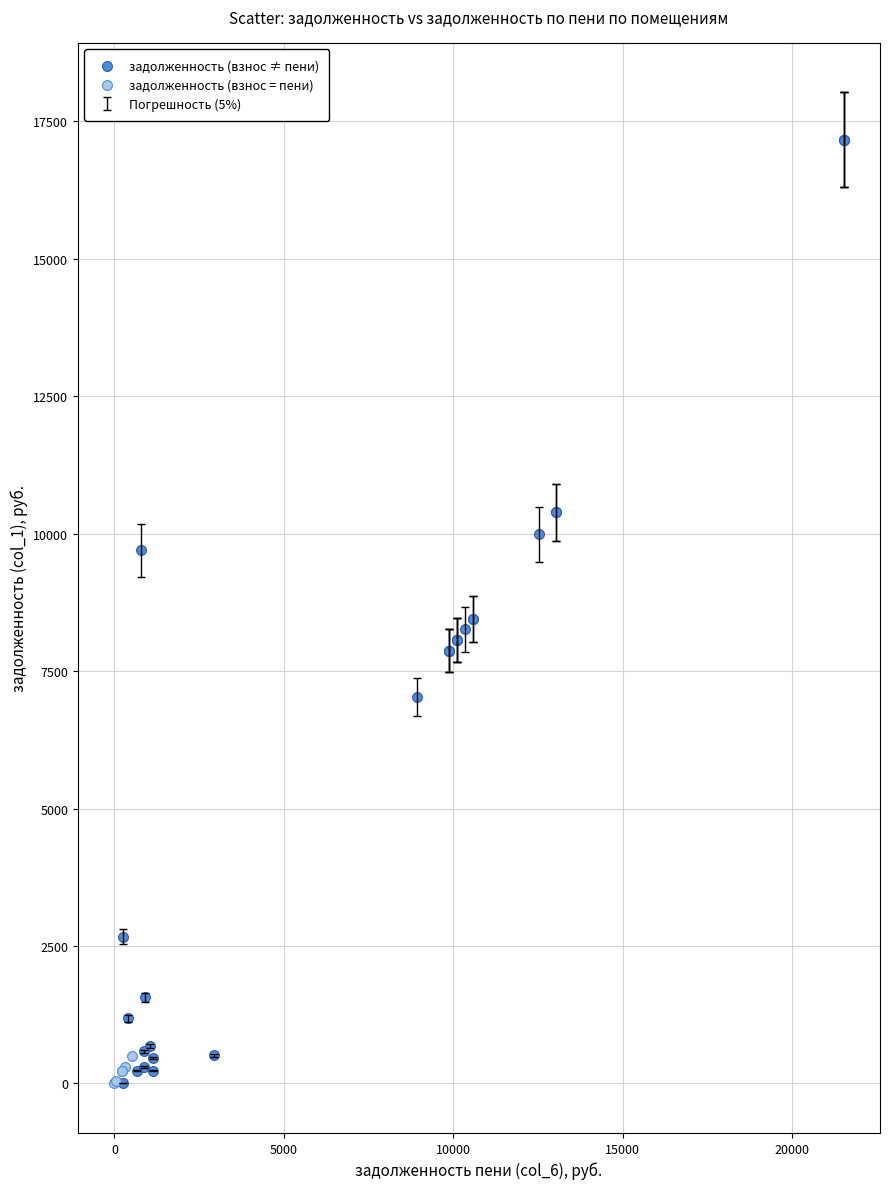

Which series has the largest Y range (max minus min)?

задолженность (взнос ≠ пени)